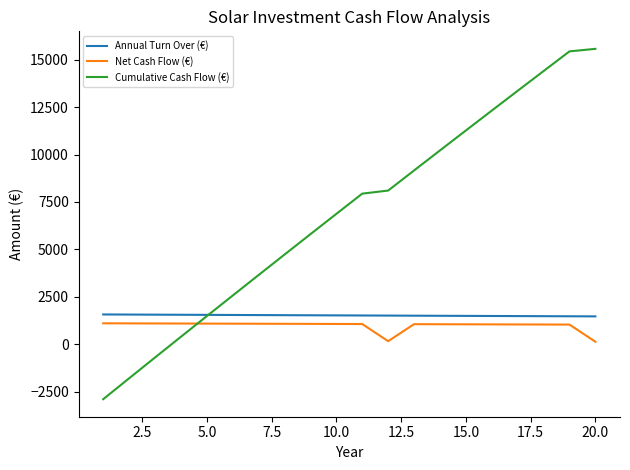

What is the minimum value shown in the chart?

-2895.6